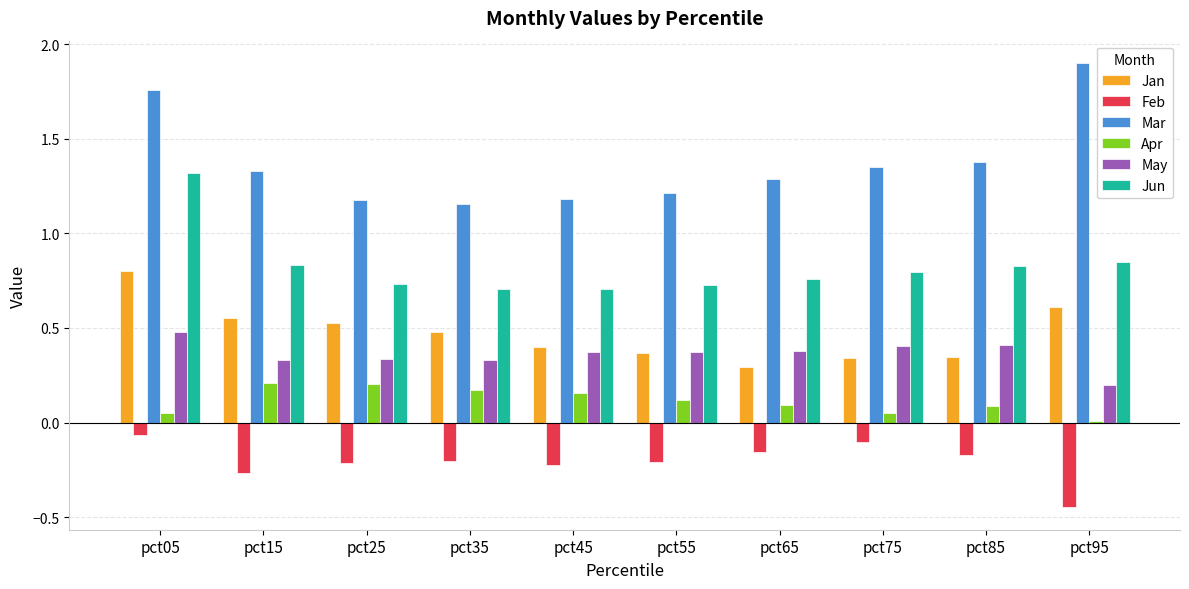

What is the sum of the Jun values at pct85 and pct25?

1.6